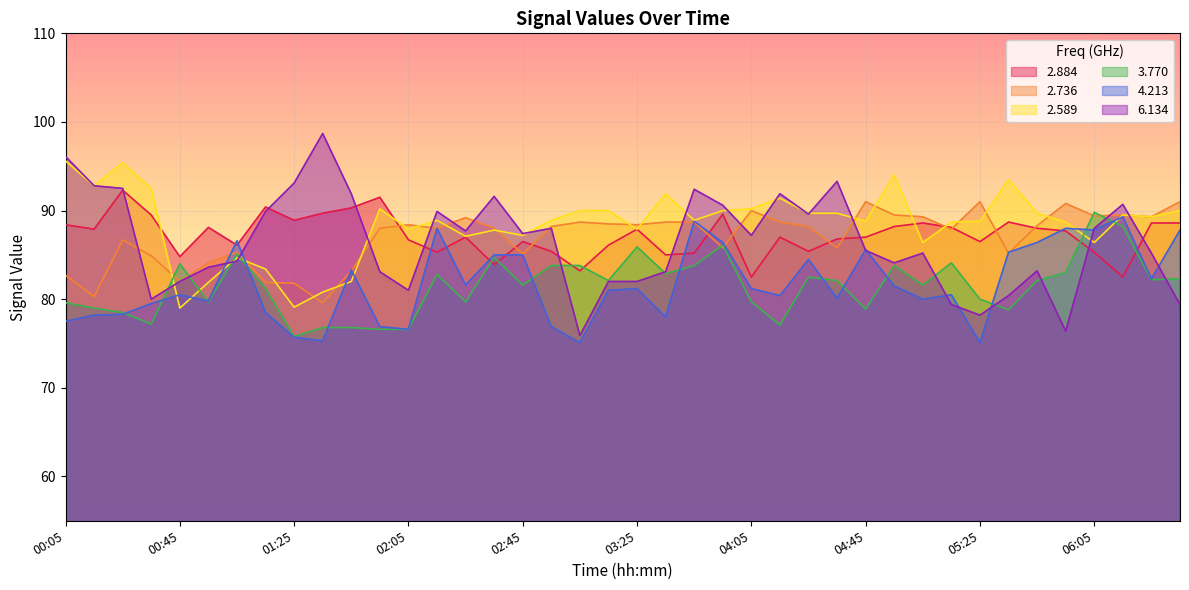

Reading left to right, what are all the values shown in this chart?

2.884: 00:05=88.4	00:15=87.9	00:25=92.3	00:35=89.5	00:45=84.8	00:55=88.1	01:05=86.1	01:15=90.4	01:25=88.9	01:35=89.7	01:45=90.3	01:55=91.5	02:05=86.7	02:15=85.3	02:25=87.0	02:35=83.9	02:45=86.5	02:55=85.4	03:05=83.2	03:15=86.1	03:25=87.9	03:35=85.0	03:45=85.2	03:55=89.6	04:05=82.5	04:15=87.0	04:25=85.4	04:35=86.8	04:45=87.0	04:55=88.2	05:05=88.6	05:15=88.1	05:25=86.5	05:35=88.7	05:45=88.0	05:55=87.7	06:05=85.3	06:15=82.5	06:25=88.6	06:35=88.6
2.736: 00:05=82.7	00:15=80.3	00:25=86.7	00:35=84.9	00:45=82.0	00:55=84.1	01:05=85.3	01:15=81.9	01:25=81.8	01:35=79.6	01:45=83.2	01:55=88.0	02:05=88.4	02:15=88.0	02:25=89.2	02:35=88.0	02:45=85.1	02:55=88.2	03:05=88.7	03:15=88.5	03:25=88.4	03:35=88.7	03:45=88.7	03:55=85.8	04:05=90.0	04:15=88.7	04:25=88.2	04:35=85.8	04:45=91.0	04:55=89.5	05:05=89.3	05:15=87.9	05:25=91.0	05:35=85.2	05:45=88.3	05:55=90.8	06:05=89.4	06:15=89.5	06:25=89.3	06:35=91.0
2.589: 00:05=95.6	00:15=92.8	00:25=95.4	00:35=92.5	00:45=79.0	00:55=81.9	01:05=84.7	01:15=83.4	01:25=79.1	01:35=80.8	01:45=82.0	01:55=90.2	02:05=87.9	02:15=88.9	02:25=87.1	02:35=87.8	02:45=87.2	02:55=88.9	03:05=90.0	03:15=90.0	03:25=87.9	03:35=91.9	03:45=88.9	03:55=90.0	04:05=90.2	04:15=91.4	04:25=89.7	04:35=89.7	04:45=88.8	04:55=94.0	05:05=86.4	05:15=88.7	05:25=88.8	05:35=93.5	05:45=89.7	05:55=88.7	06:05=86.4	06:15=89.5	06:25=89.3	06:35=90.0
3.770: 00:05=79.6	00:15=79.0	00:25=78.5	00:35=77.2	00:45=84.0	00:55=79.7	01:05=85.1	01:15=81.2	01:25=75.8	01:35=76.8	01:45=76.8	01:55=76.6	02:05=76.6	02:15=82.8	02:25=79.7	02:35=84.7	02:45=81.6	02:55=83.8	03:05=83.8	03:15=82.1	03:25=85.9	03:35=82.9	03:45=83.8	03:55=86.1	04:05=79.7	04:15=77.1	04:25=82.5	04:35=82.1	04:45=78.9	04:55=83.8	05:05=81.6	05:15=84.1	05:25=80.0	05:35=78.8	05:45=82.1	05:55=83.0	06:05=89.8	06:15=88.2	06:25=82.2	06:35=82.3
4.213: 00:05=77.5	00:15=78.2	00:25=78.3	00:35=79.5	00:45=80.5	00:55=79.8	01:05=86.6	01:15=78.5	01:25=75.7	01:35=75.3	01:45=83.3	01:55=76.9	02:05=76.6	02:15=88.0	02:25=81.6	02:35=85.0	02:45=85.0	02:55=76.9	03:05=75.1	03:15=81.0	03:25=81.2	03:35=78.0	03:45=88.8	03:55=86.4	04:05=81.2	04:15=80.4	04:25=84.5	04:35=80.1	04:45=85.6	04:55=81.5	05:05=80.0	05:15=80.5	05:25=75.1	05:35=85.3	05:45=86.4	05:55=88.0	06:05=87.8	06:15=89.3	06:25=82.3	06:35=87.8
6.134: 00:05=96.1	00:15=92.8	00:25=92.5	00:35=80.0	00:45=82.0	00:55=83.6	01:05=84.3	01:15=89.9	01:25=93.1	01:35=98.7	01:45=91.9	01:55=83.1	02:05=81.0	02:15=89.9	02:25=87.7	02:35=91.6	02:45=87.4	02:55=88.0	03:05=75.9	03:15=82.0	03:25=82.0	03:35=83.1	03:45=92.4	03:55=90.6	04:05=87.2	04:15=91.9	04:25=89.6	04:35=93.3	04:45=85.5	04:55=84.1	05:05=85.2	05:15=79.4	05:25=78.2	05:35=80.4	05:45=83.2	05:55=76.4	06:05=88.0	06:15=90.7	06:25=85.2	06:35=79.4